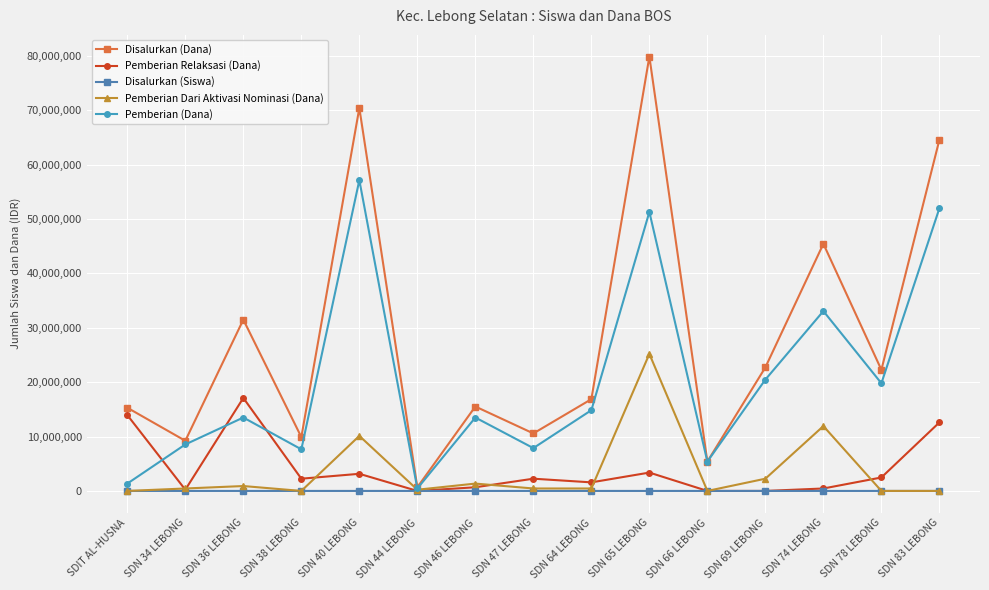

What is the sum of all Pemberian (Dana) values?

306900000